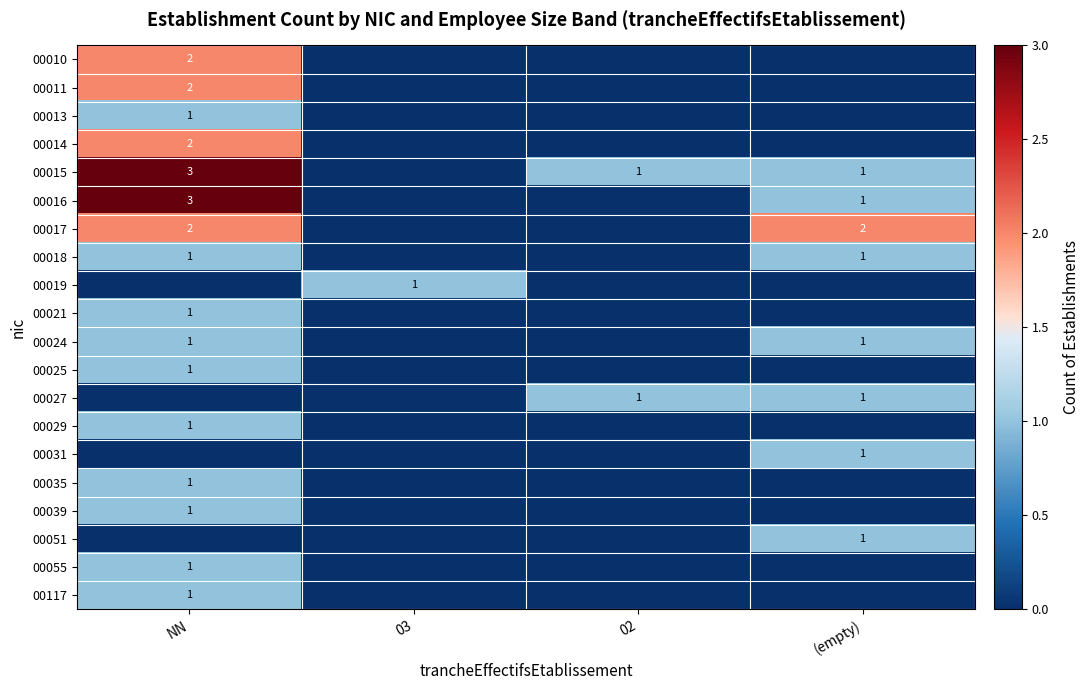

Rank the categories by 00019 value from highest to lowest.

03, NN, 02, (empty)